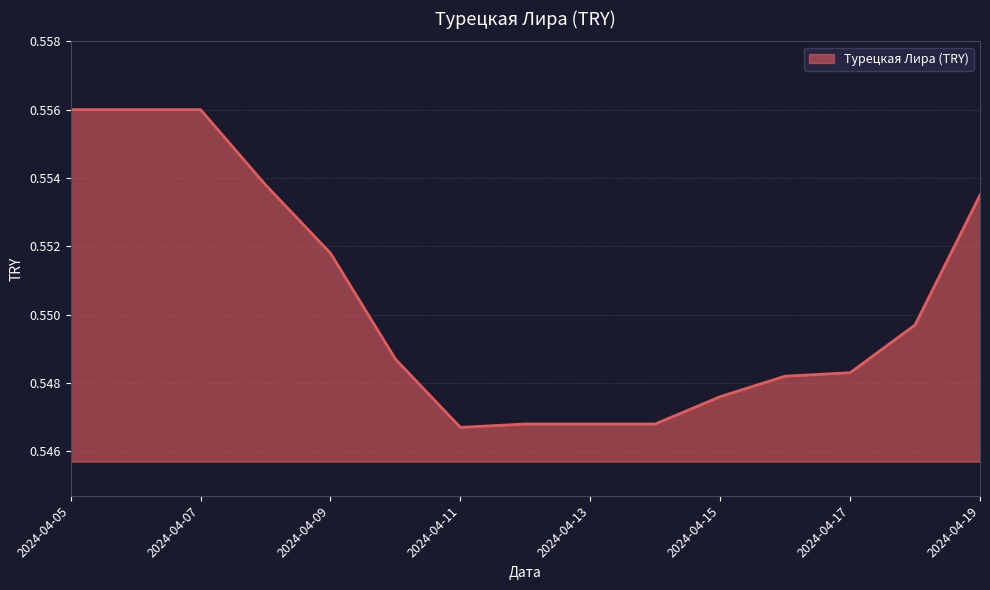

Does the chart display data point markers on the line(s)?

No